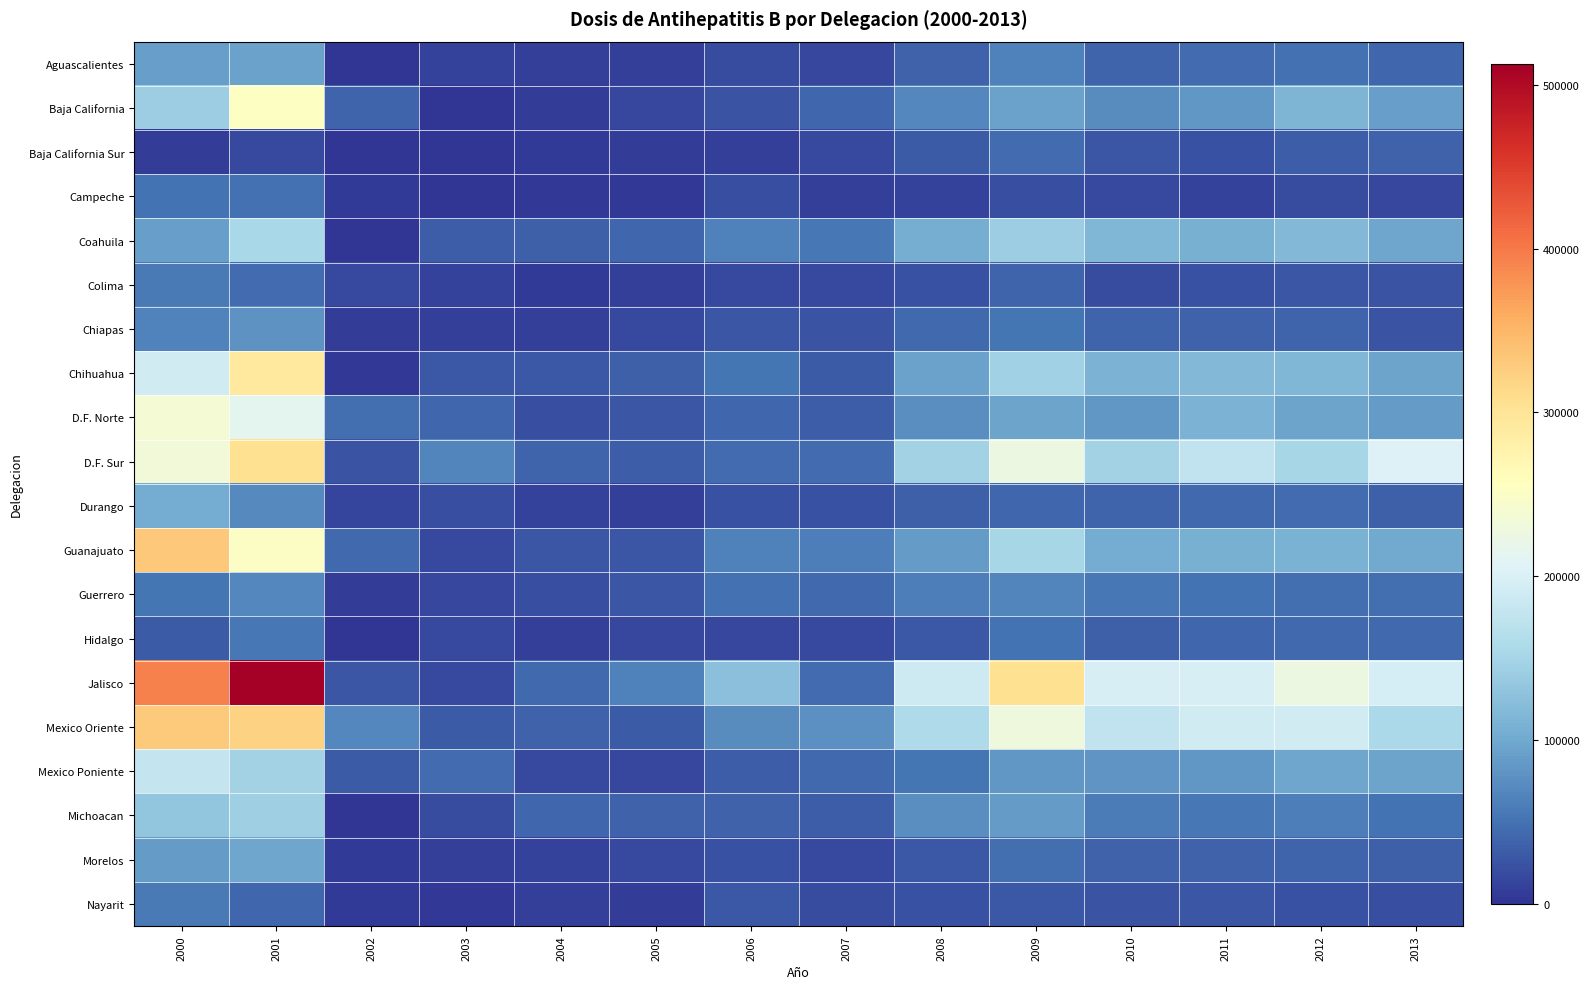

List the series in order of their peak value, lowest first.

Baja California Sur, Campeche, Hidalgo, Colima, Nayarit, Guerrero, Chiapas, Aguascalientes, Morelos, Durango, Michoacan, Coahuila, Mexico Poniente, D.F. Norte, Baja California, Chihuahua, D.F. Sur, Mexico Oriente, Guanajuato, Jalisco